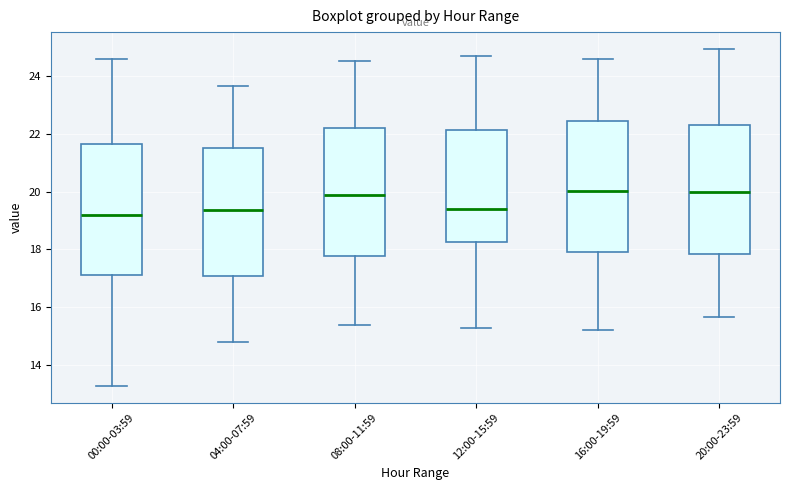

Reading left to right, transcribe this box plot: for each box, give where its median line is, the range the box spans, and where its two whiskers end, as read against the y-axis. The values are not printed on the chart, so give them approximately, as read against the axis.

00:00-03:59: median 19.2, box 17.0 to 21.6, whiskers 13.2 to 24.6
04:00-07:59: median 19.4, box 17.0 to 21.6, whiskers 14.8 to 23.6
08:00-11:59: median 19.8, box 17.8 to 22.2, whiskers 15.4 to 24.6
12:00-15:59: median 19.4, box 18.2 to 22.2, whiskers 15.2 to 24.8
16:00-19:59: median 20.0, box 18.0 to 22.4, whiskers 15.2 to 24.6
20:00-23:59: median 20.0, box 17.8 to 22.4, whiskers 15.6 to 25.0